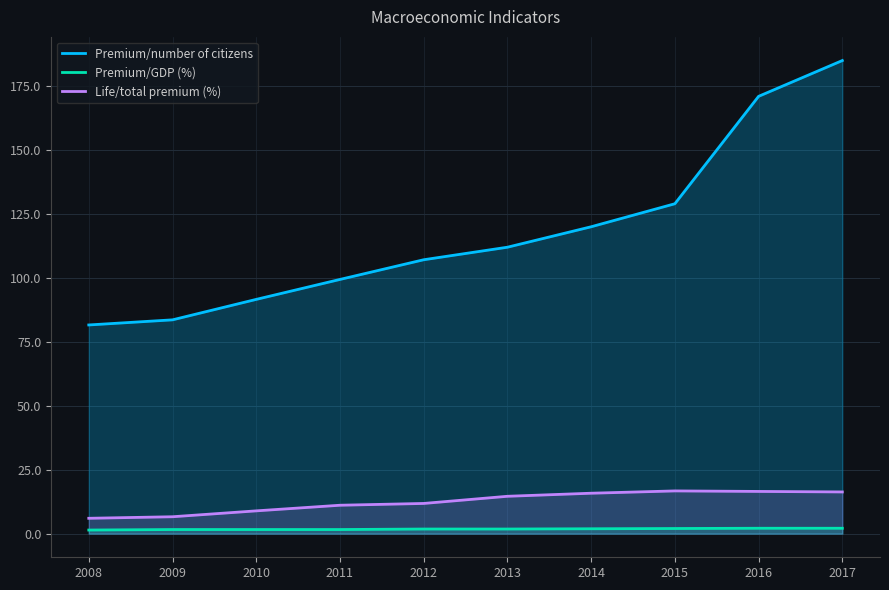

Where is the first local maximum for Life/total premium (%)?

2015